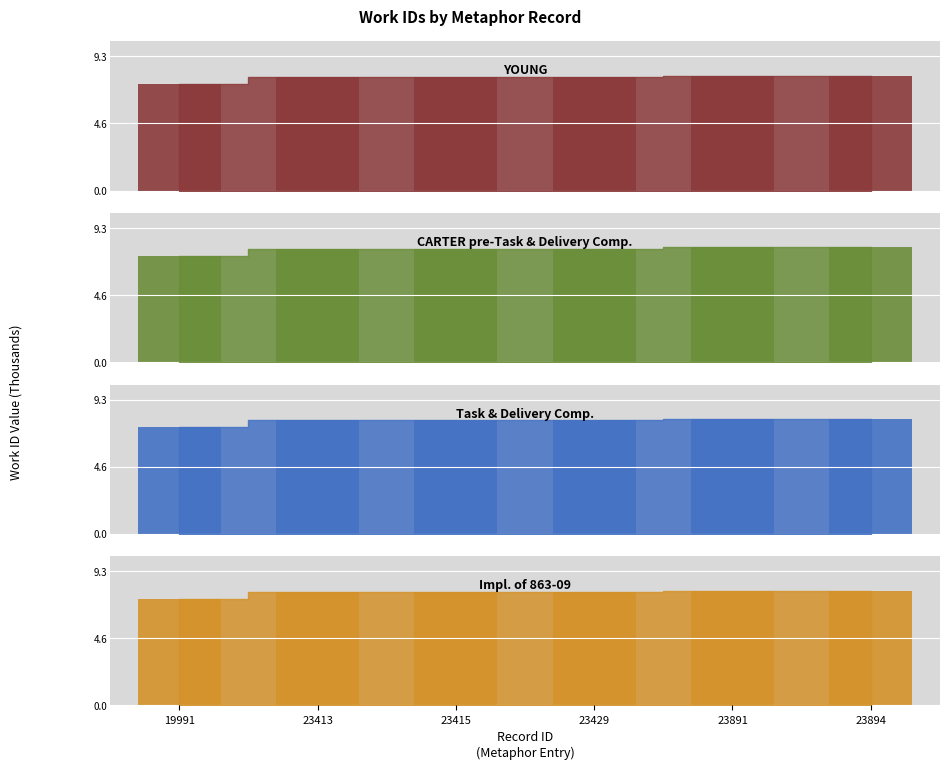

Count the CARTER pre-Task & Delivery Comp. values in the range 7 to 8.

6